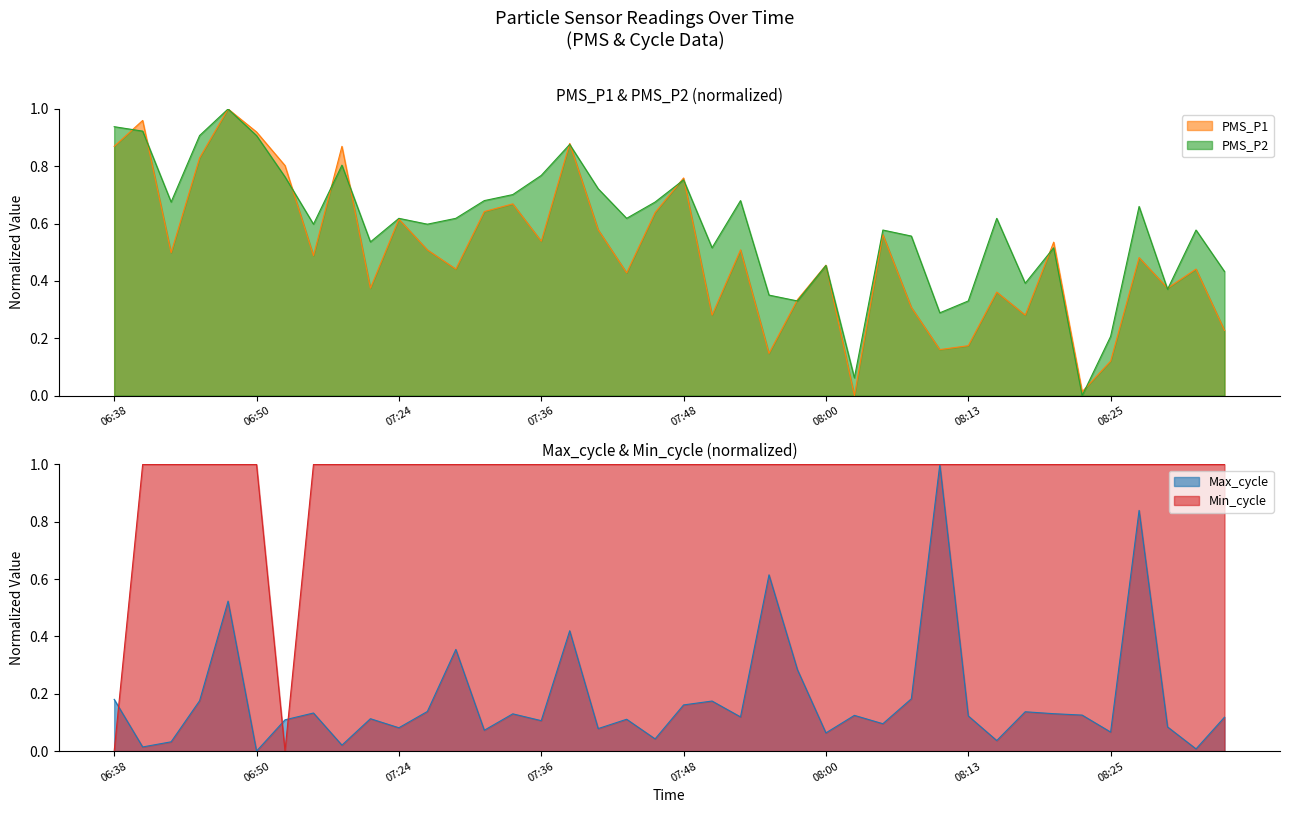

What is the total value across all series at 07:14?

1.7